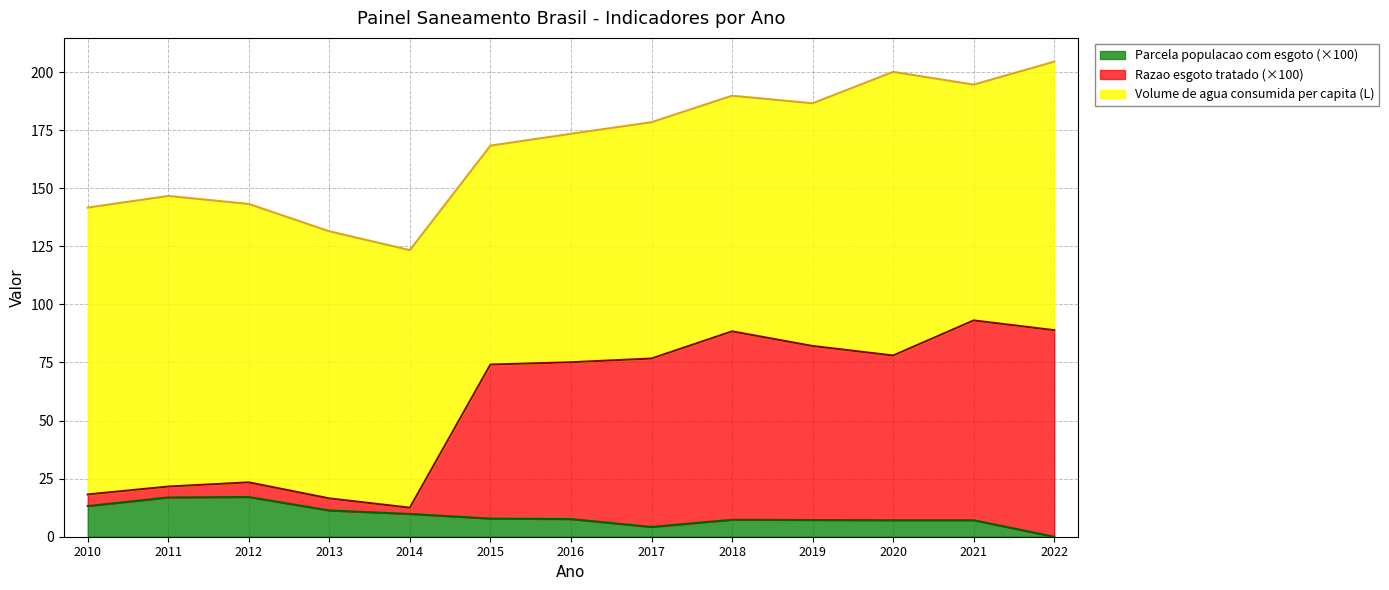

What are all the series names shown in the legend?

Parcela populacao com esgoto (×100), Razao esgoto tratado (×100), Volume de agua consumida per capita (L)